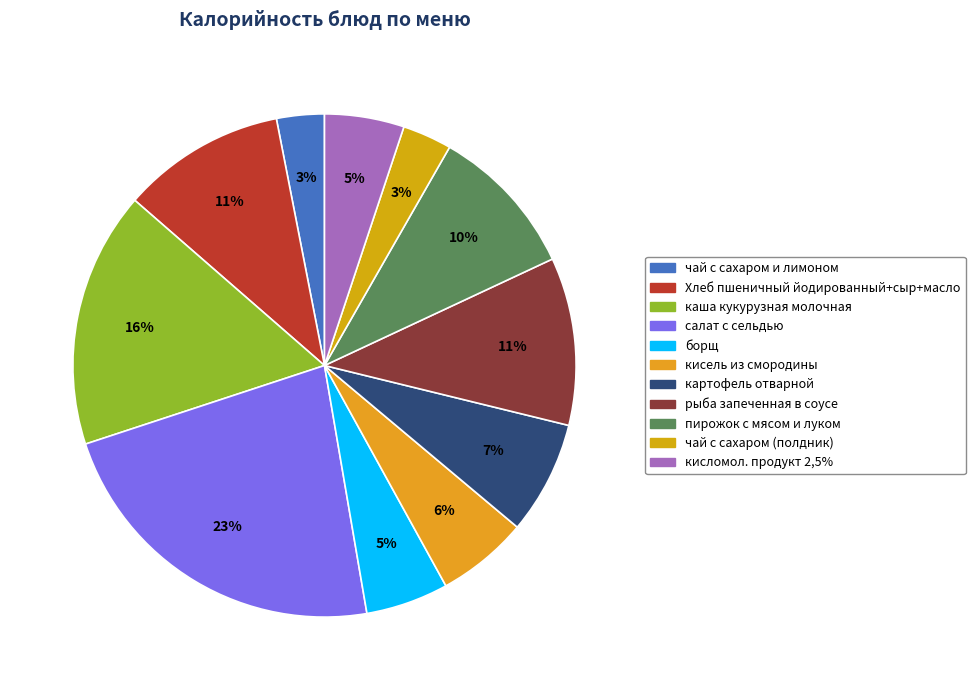

The чай с сахаром (полдник) slice represents 1% of the pie. True or false?

False